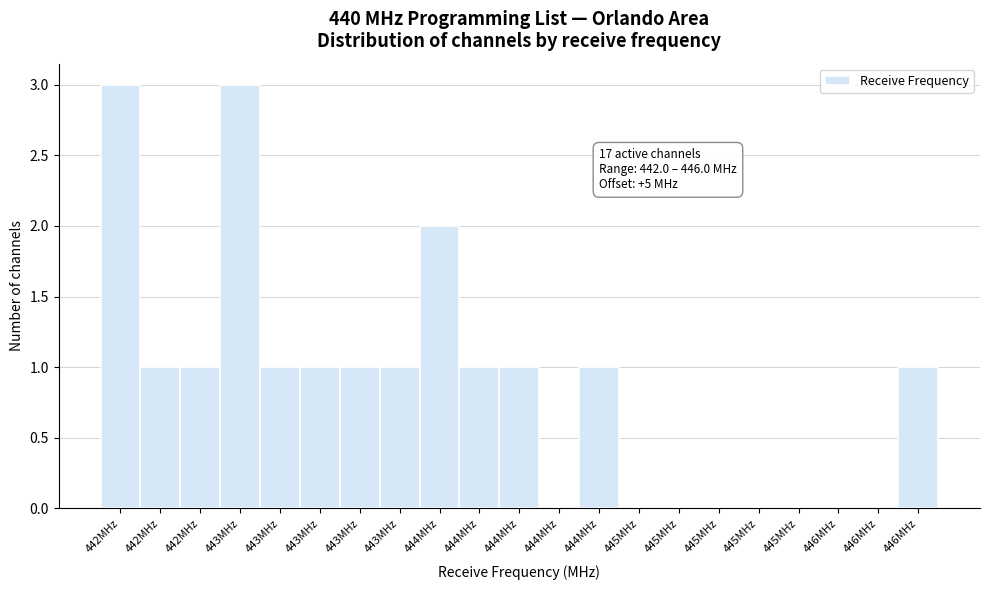

Are the bars horizontal?

No